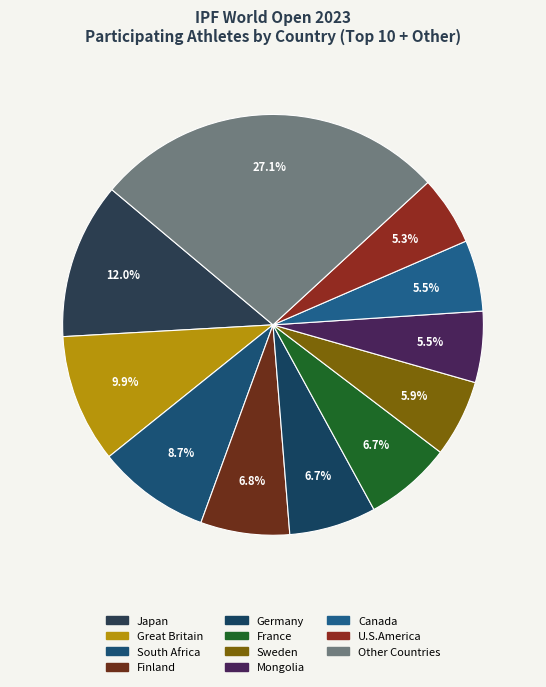

Count the number of slices in the pie.

11